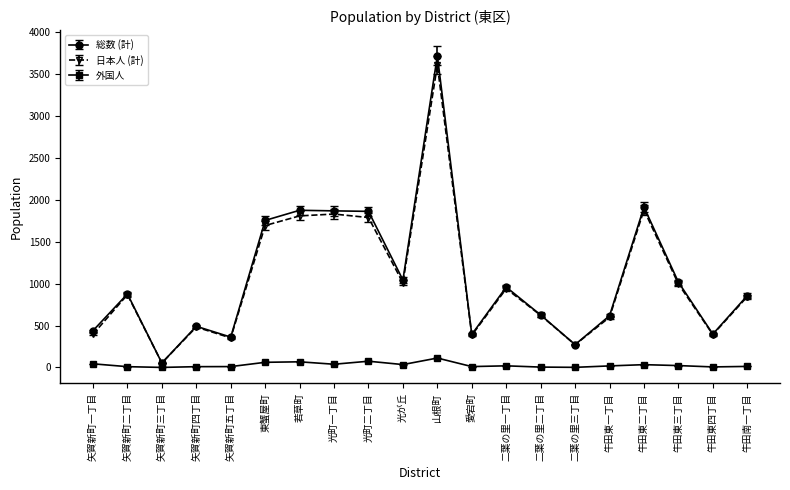

True or false: 外国人 and 総数 (計) cross at least once.

False